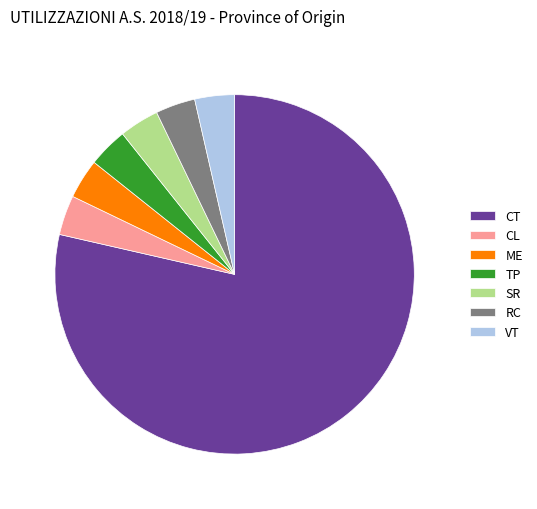

Which category has the biggest portion of the pie?

CT